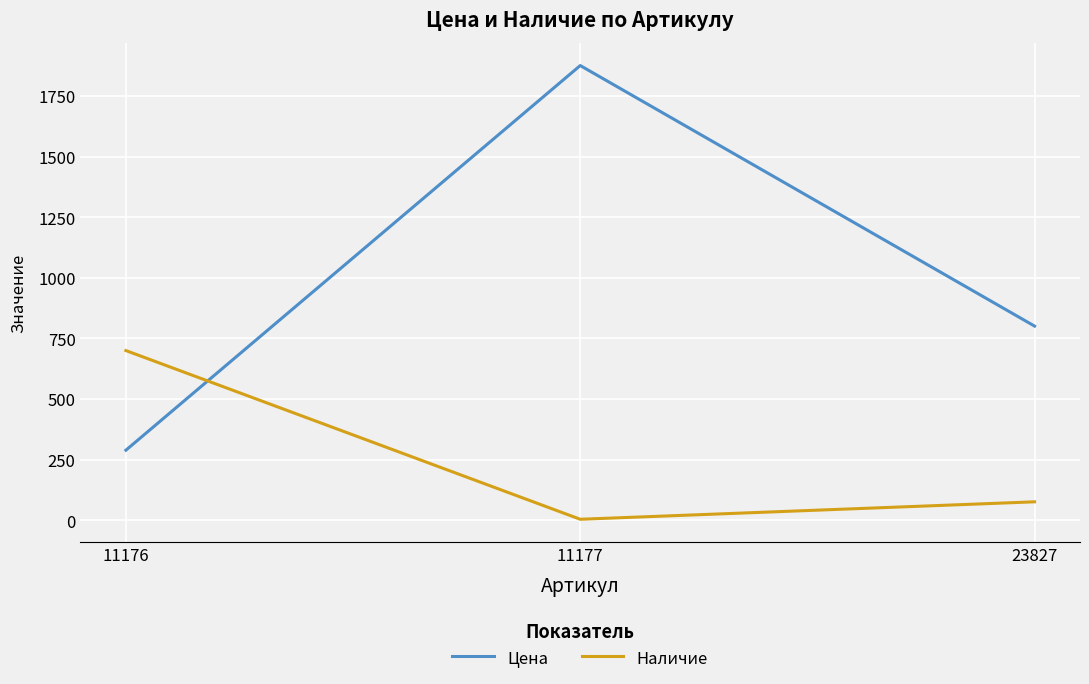

At 11176, list the series in order from largest to smallest.

Наличие, Цена